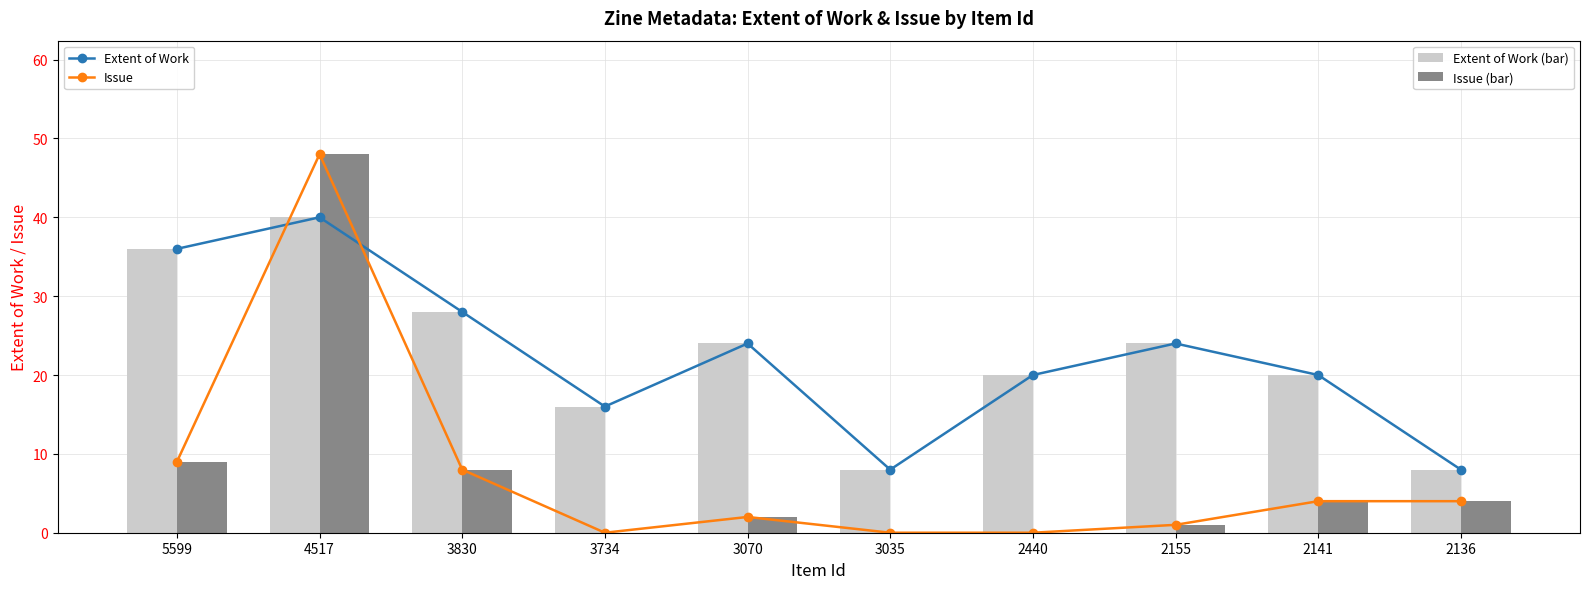

What is the lowest value of the Extent of Work (bar) series?

8